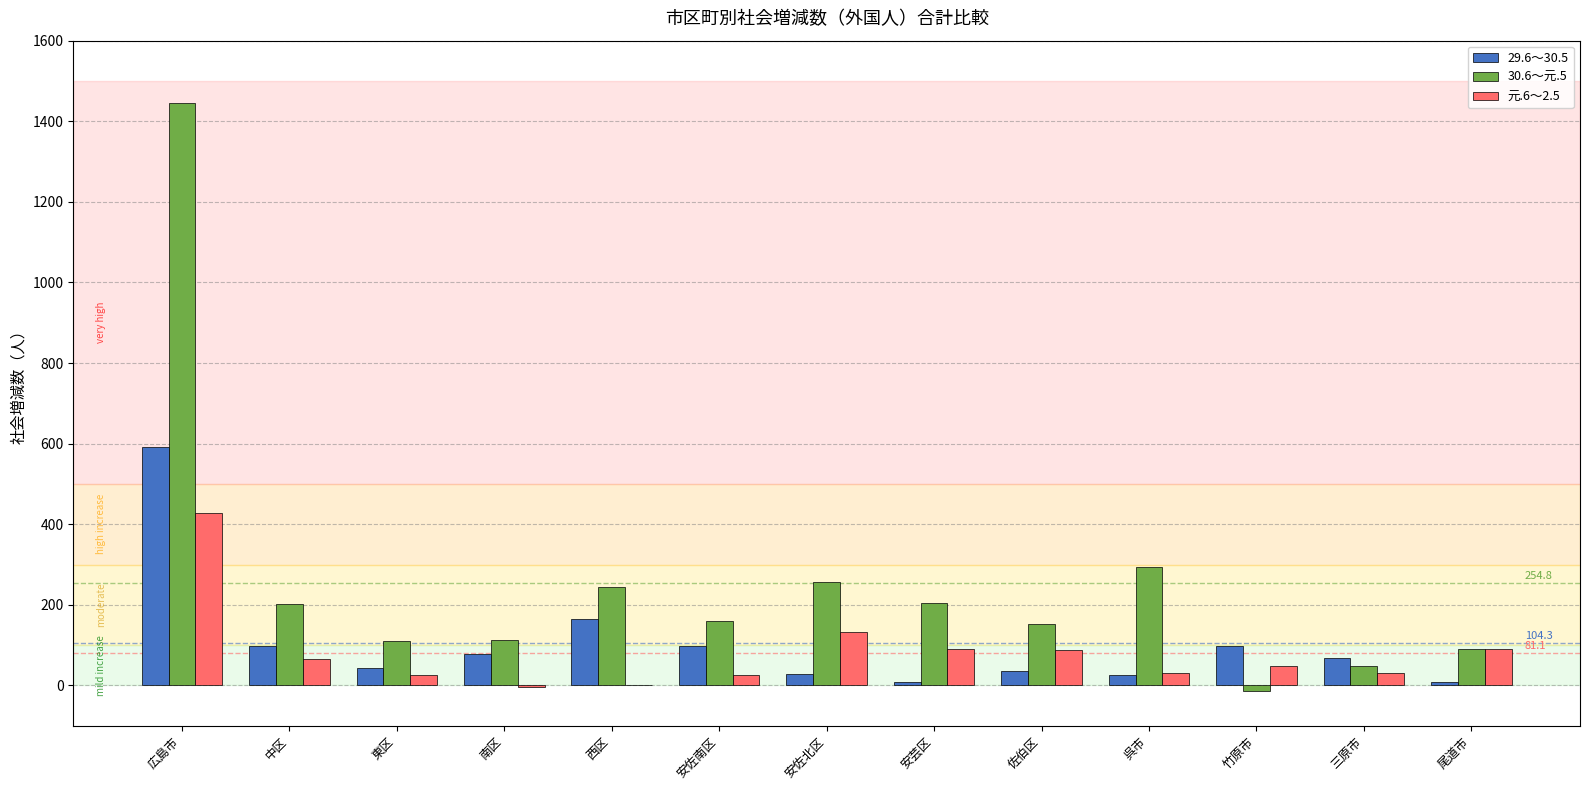

Which series has the largest total across all categories?

30.6～元.5